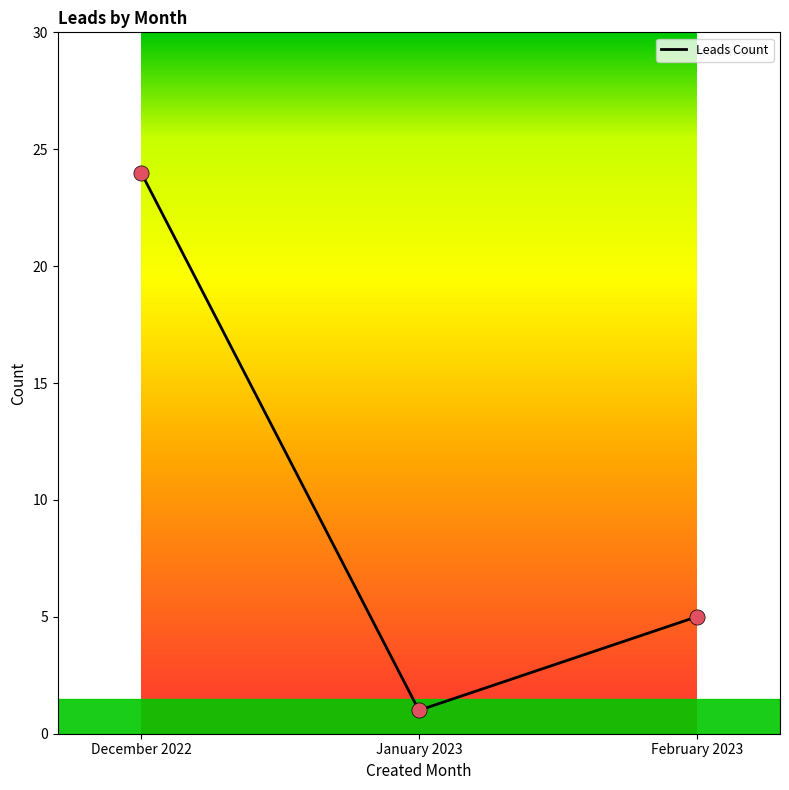

Between January 2023 and December 2022, which is larger?

December 2022